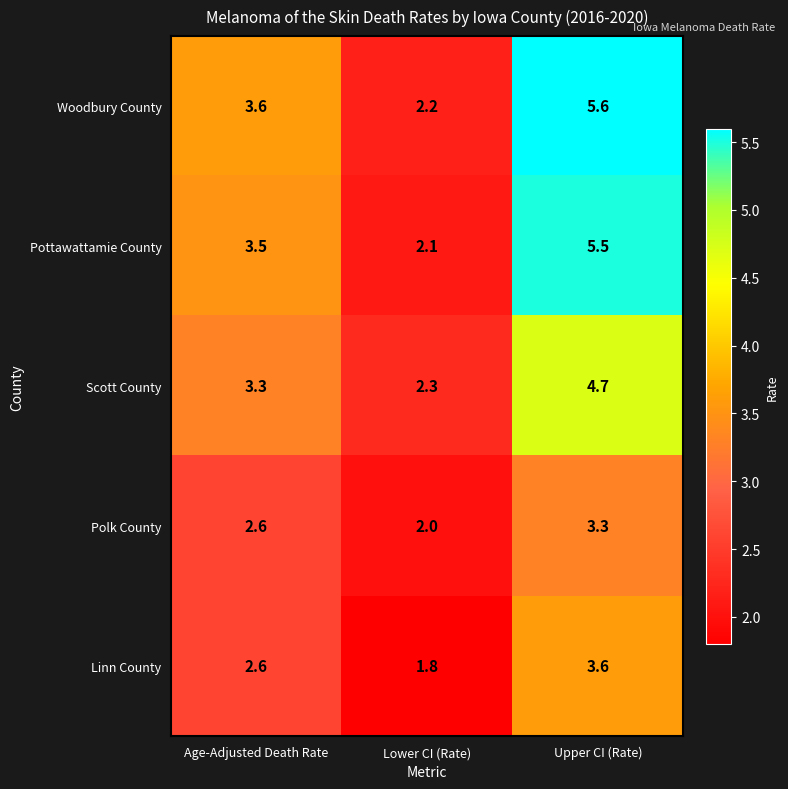

Reading right to left, extract all data points from this chart.

Woodbury County: 5.6	2.2	3.6
Pottawattamie County: 5.5	2.1	3.5
Scott County: 4.7	2.3	3.3
Polk County: 3.3	2.0	2.6
Linn County: 3.6	1.8	2.6